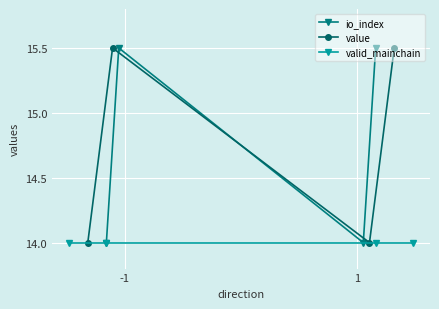

How many interior local peaks does the value series have?

1